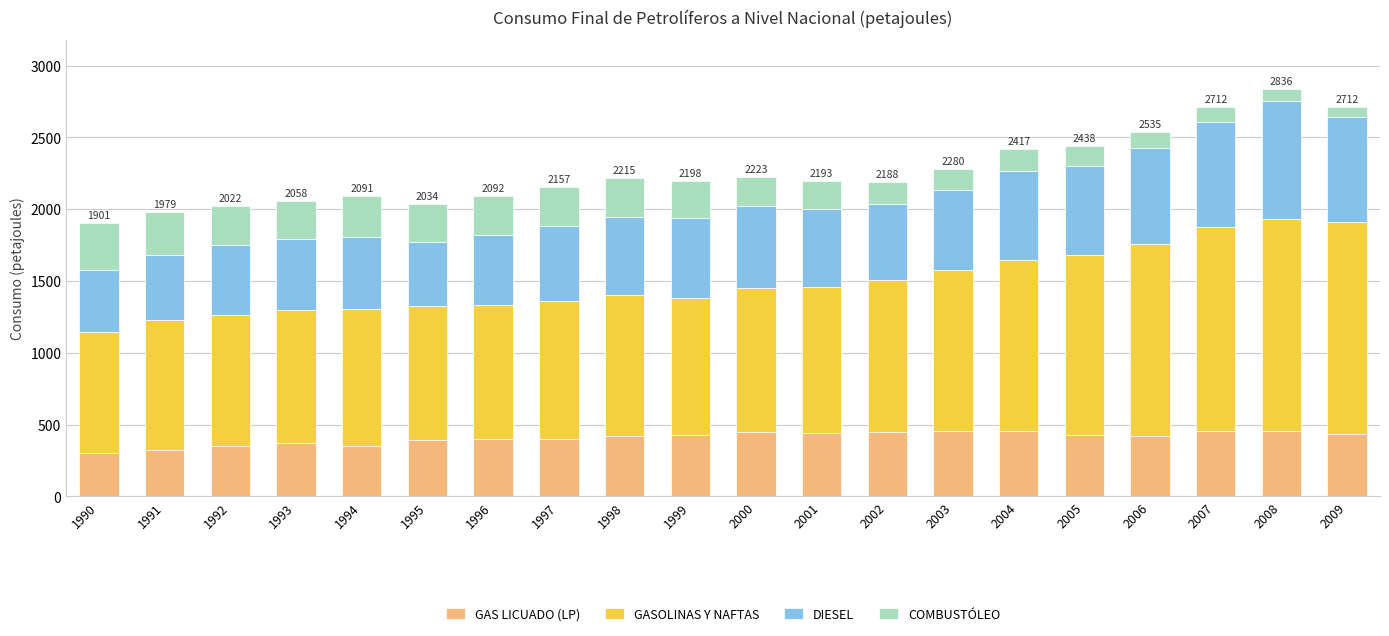

How many categories are shown in the chart?

20